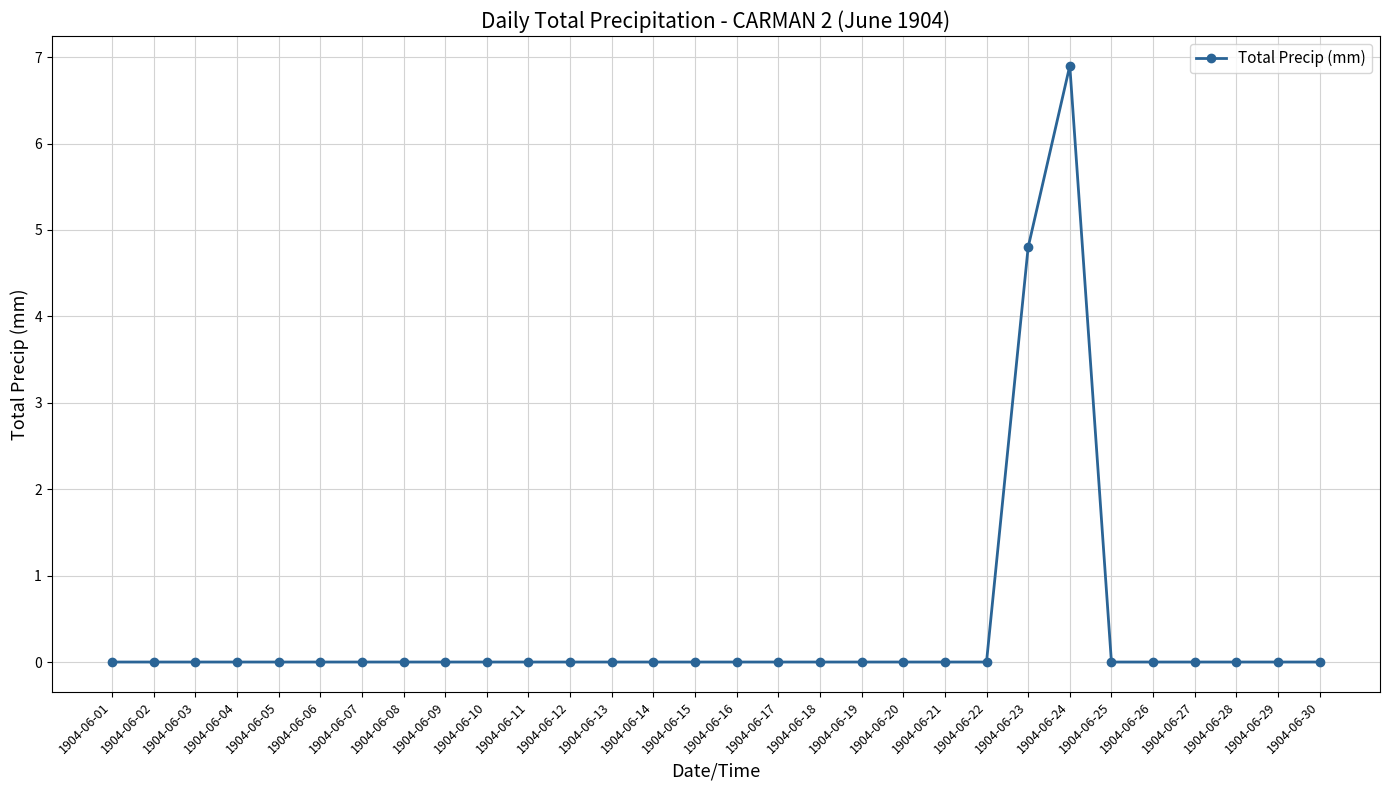

How many lines are shown in the chart?

1